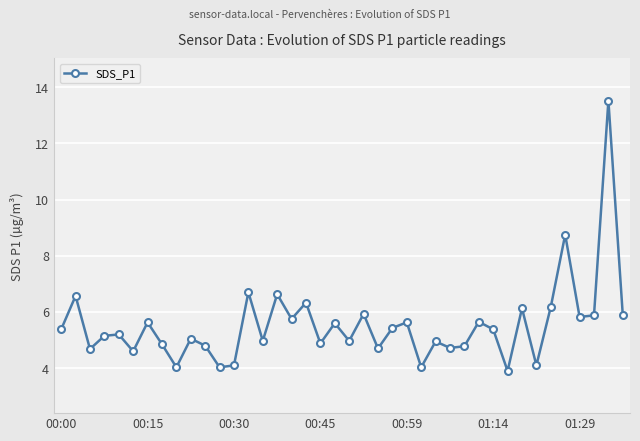

What is the minimum value shown in the chart?

3.9